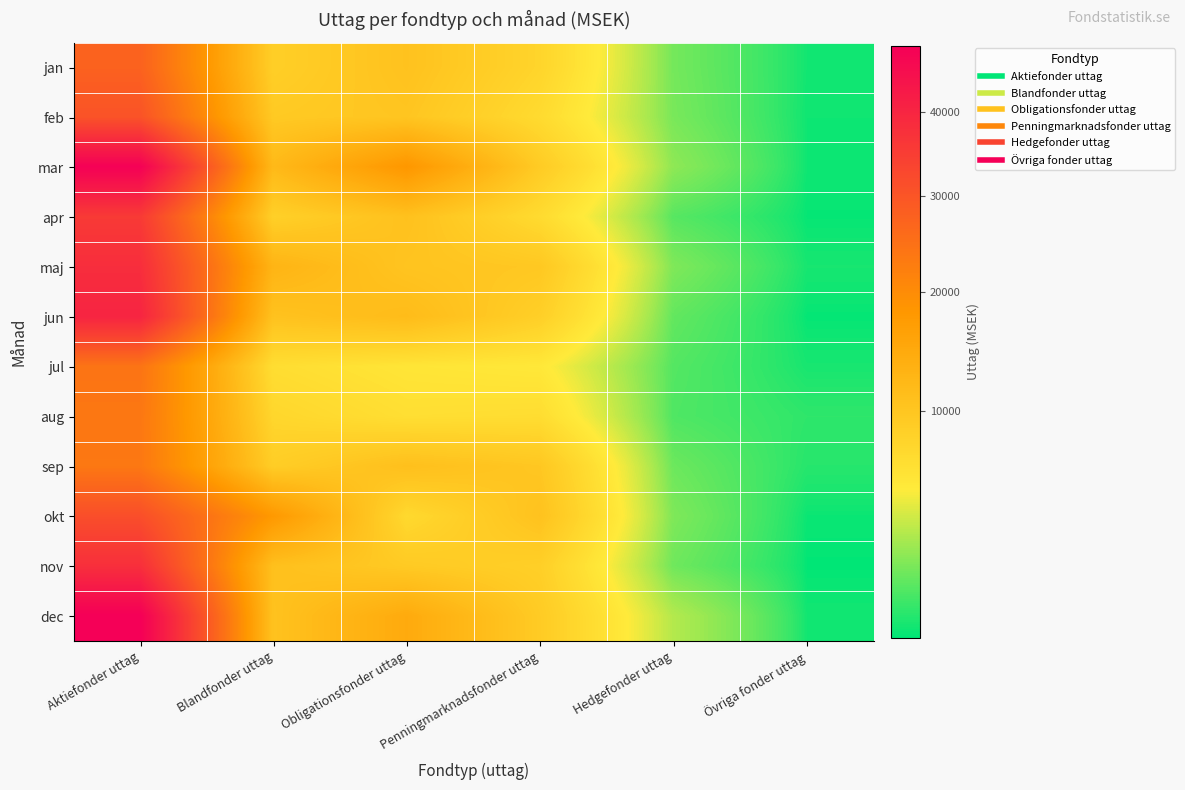

Which has a higher value, Blandfonder uttag or Övriga fonder uttag?

Blandfonder uttag